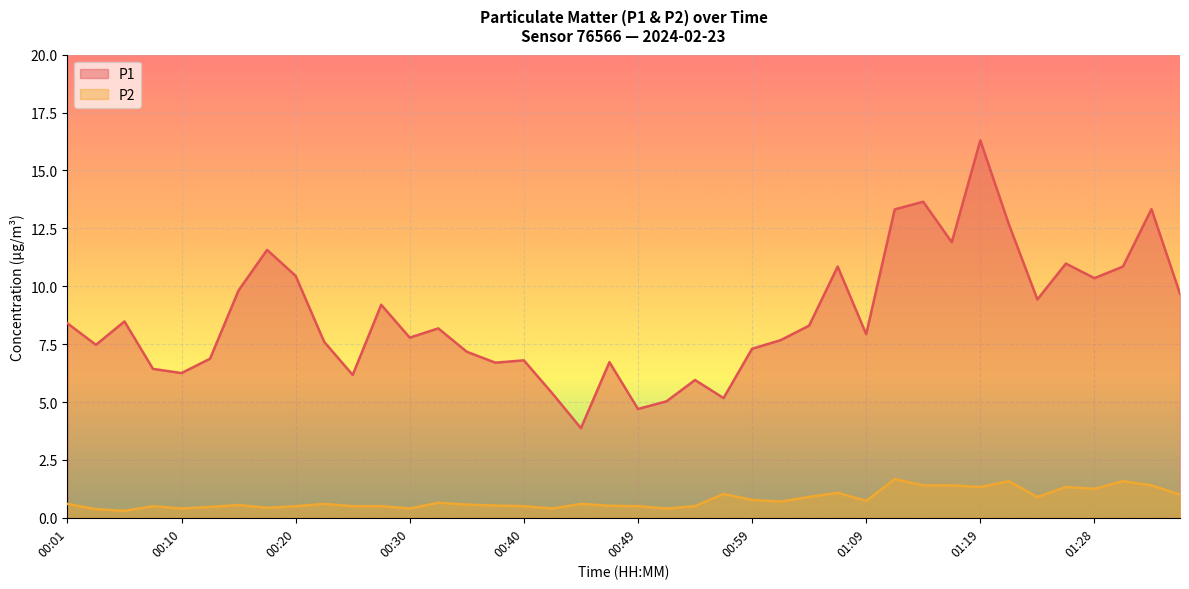

True or false: P1 has a value of 9.0 at 00:54.

False